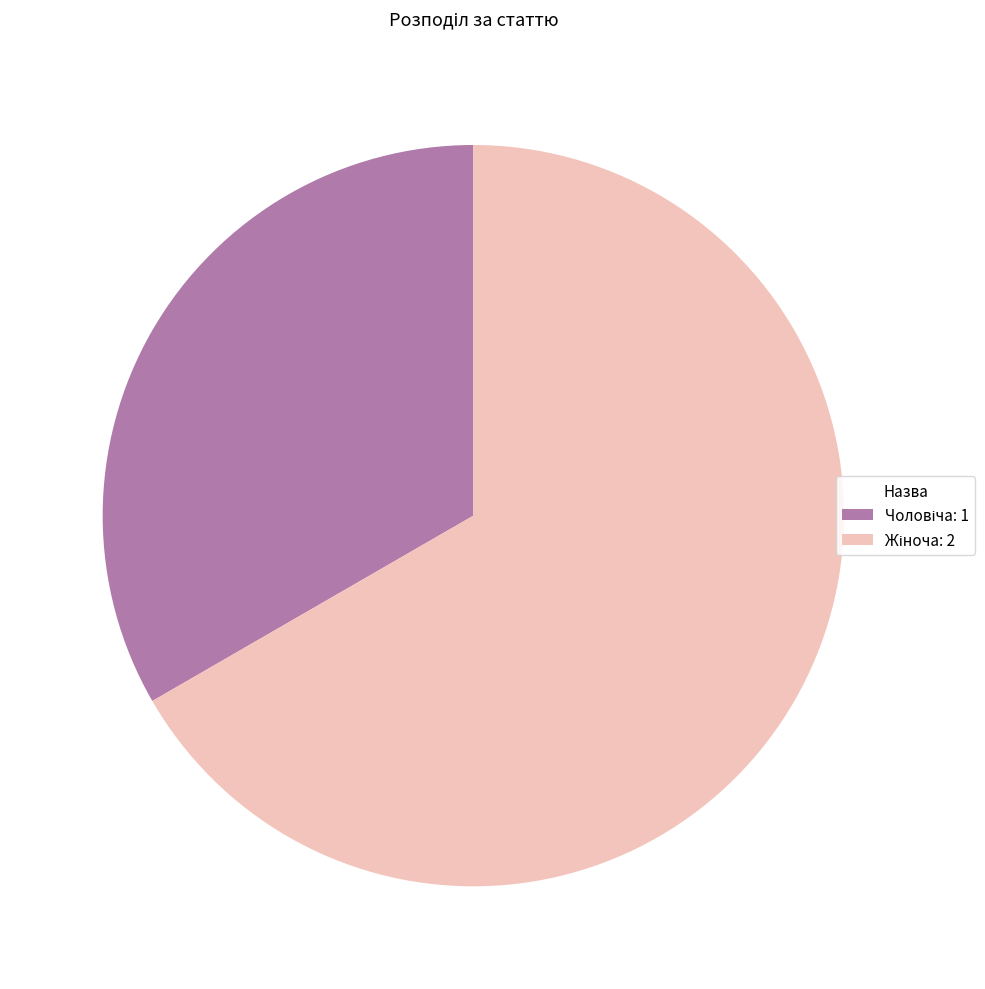

Is there any slice that represents more than half of the pie?

Yes